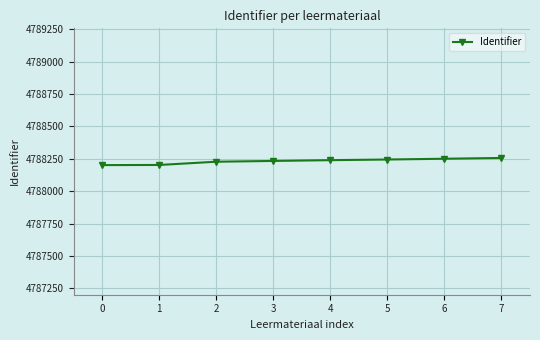

What is the change in value from 1 to 6?

+48